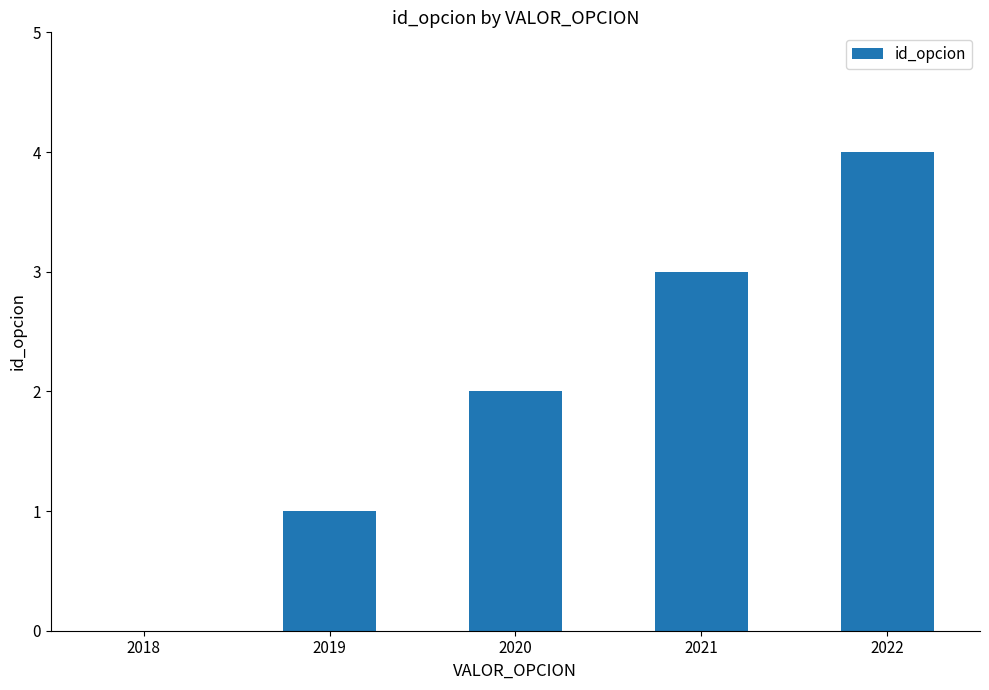

What is the sum of the values at 2018 and 2021?

3